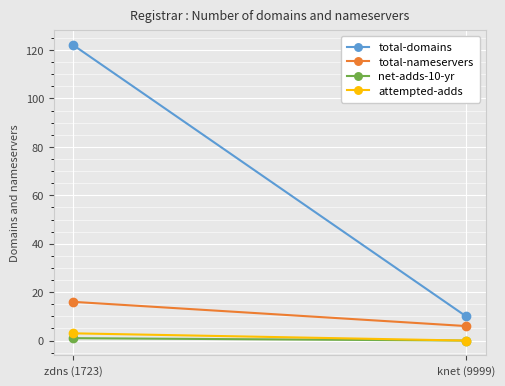

What are all the series names shown in the legend?

total-domains, total-nameservers, net-adds-10-yr, attempted-adds